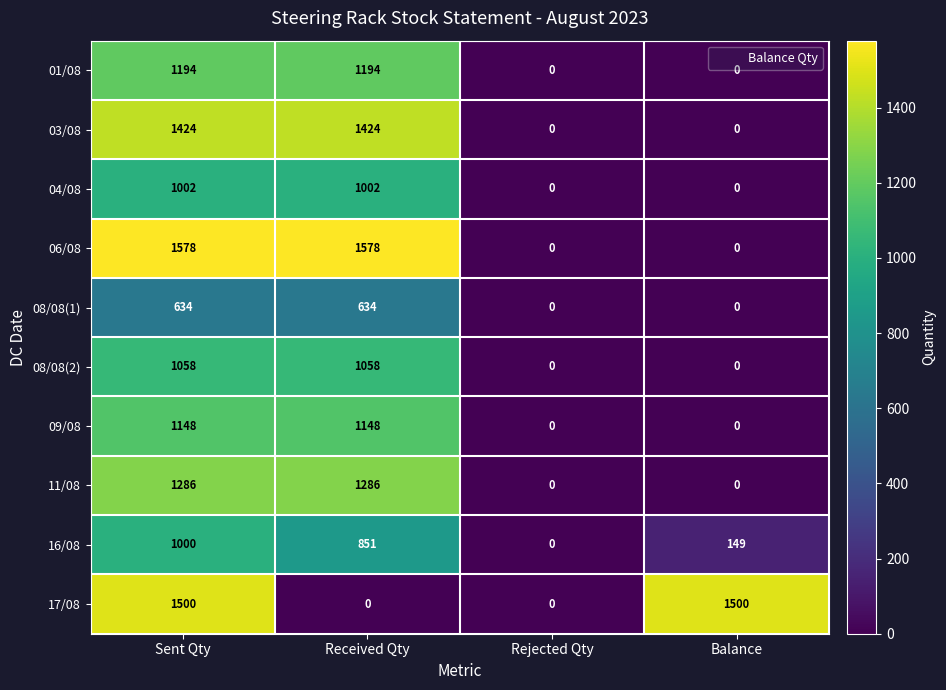

How many categories are shown in the chart?

4